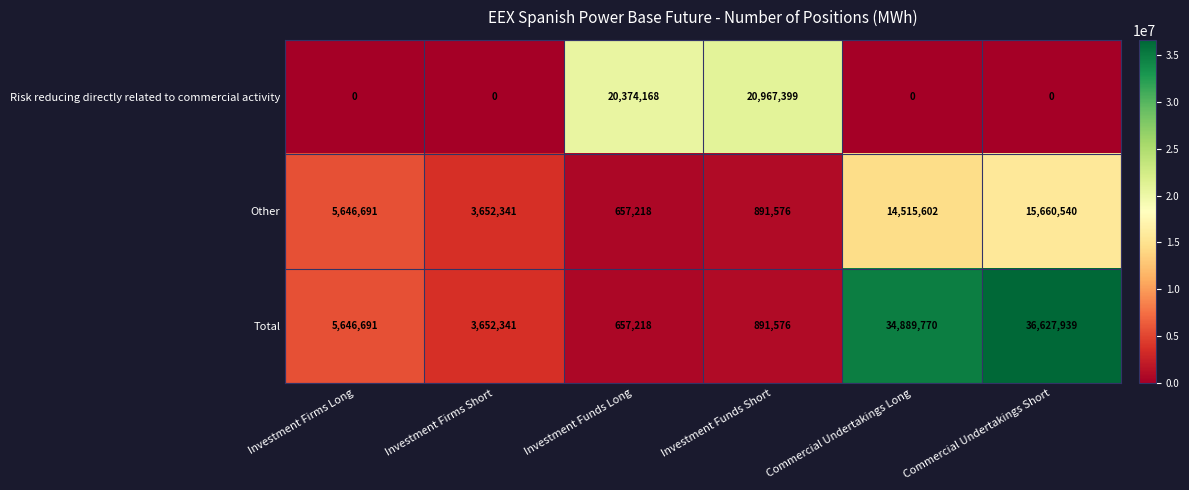

Reading left to right, transcribe all the data shown in this chart.

Risk reducing directly related to commercial activity: 0	0	20374168	20967399	0	0
Other: 5646691	3652341	657218	891576	14515602	15660540
Total: 5646691	3652341	657218	891576	34889770	36627939